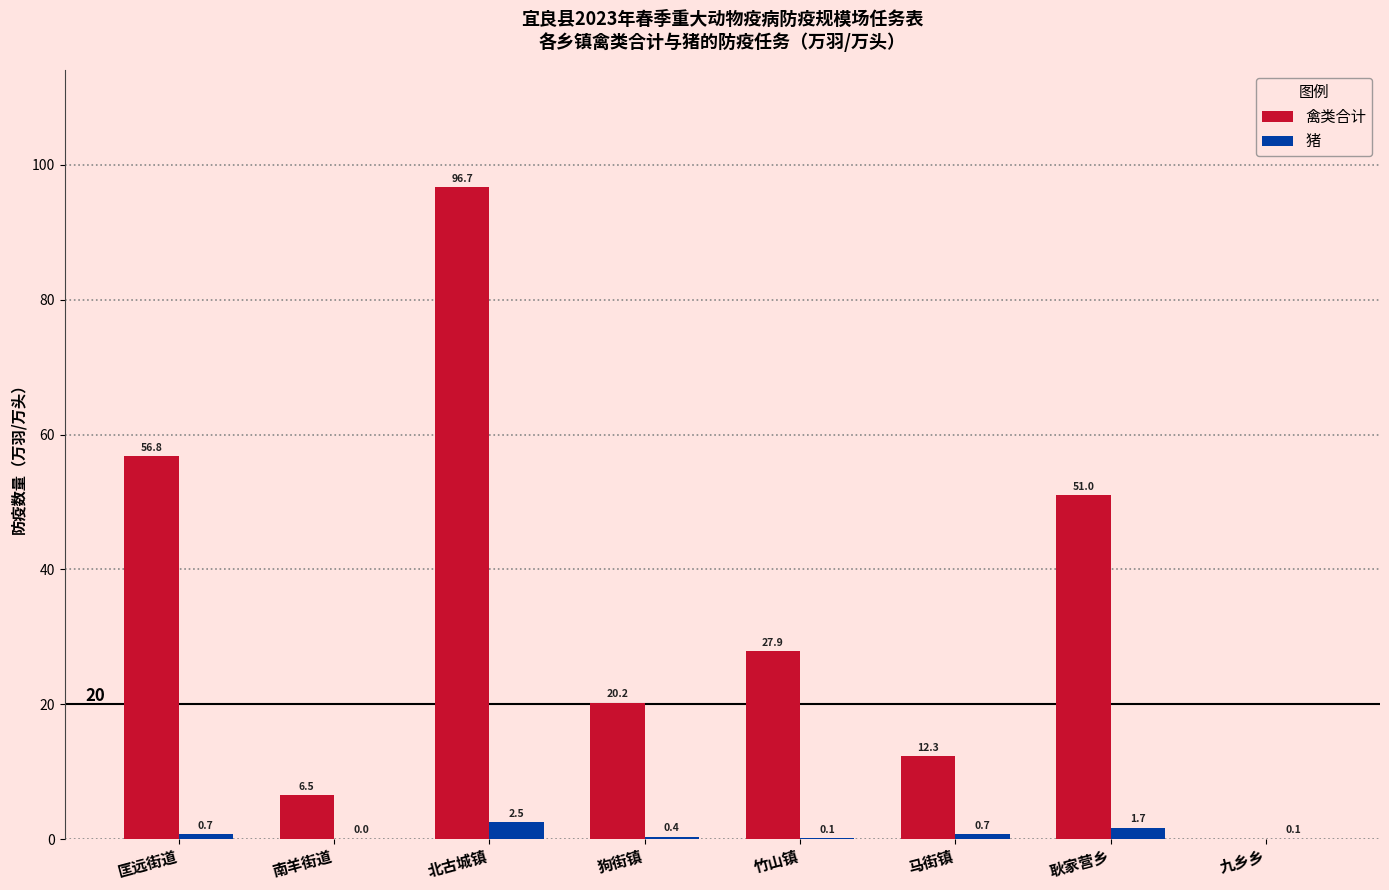

How many groups of bars are there?

8